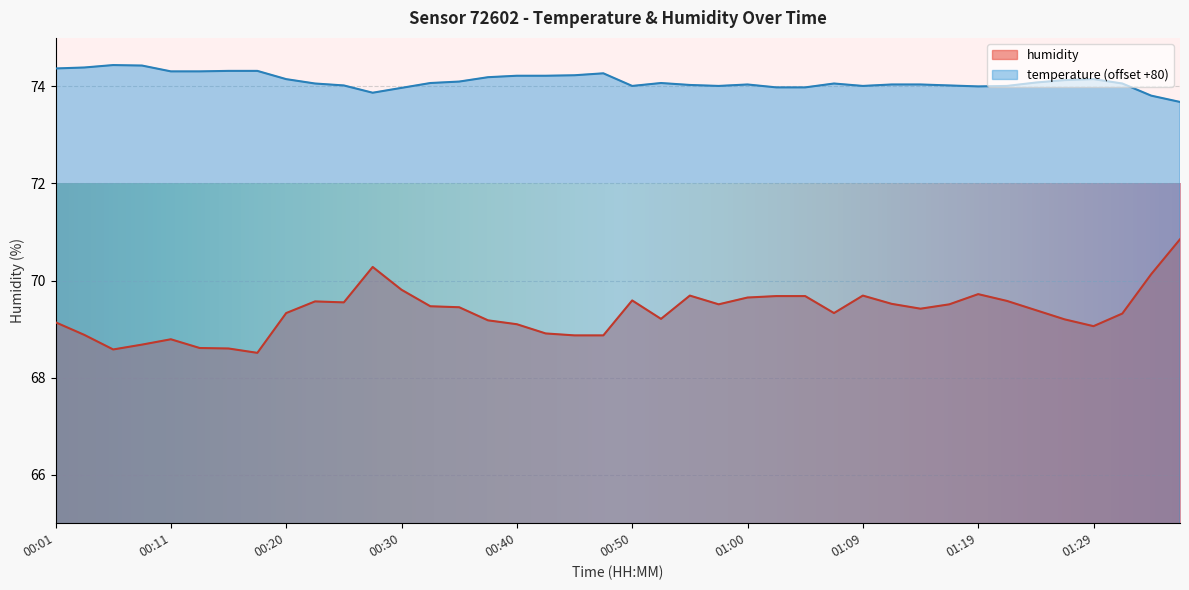

Rank the categories by humidity value from highest to lowest.

01:36, 00:28, 01:34, 00:30, 01:19, 00:55, 01:09, 01:02, 01:04, 01:00, 00:50, 01:22, 00:23, 00:25, 01:12, 00:57, 01:17, 00:33, 00:35, 01:14, 01:24, 00:20, 01:07, 01:31, 00:52, 01:26, 00:38, 00:01, 00:40, 01:29, 00:42, 00:03, 00:45, 00:47, 00:11, 00:08, 00:13, 00:16, 00:06, 00:18